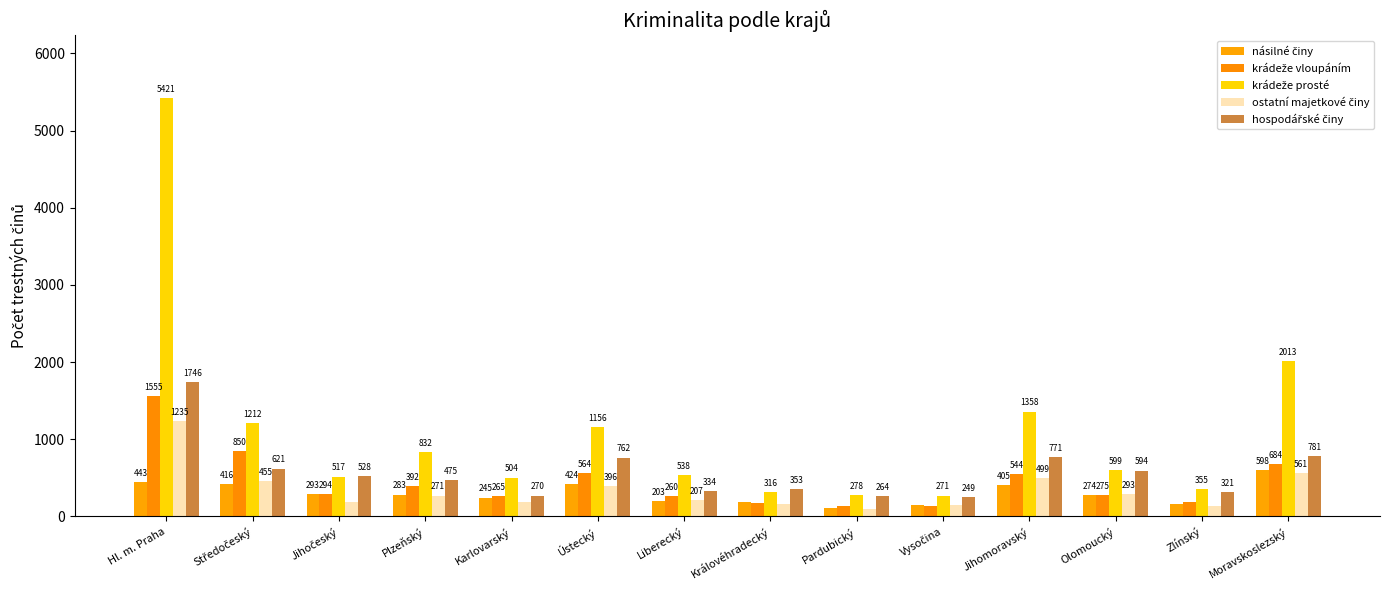

Rank the categories by krádeže vloupáním value from lowest to highest.

Vysočina, Pardubický, Královéhradecký, Zlínský, Liberecký, Karlovarský, Olomoucký, Jihočeský, Plzeňský, Jihomoravský, Ústecký, Moravskoslezský, Středočeský, Hl. m. Praha